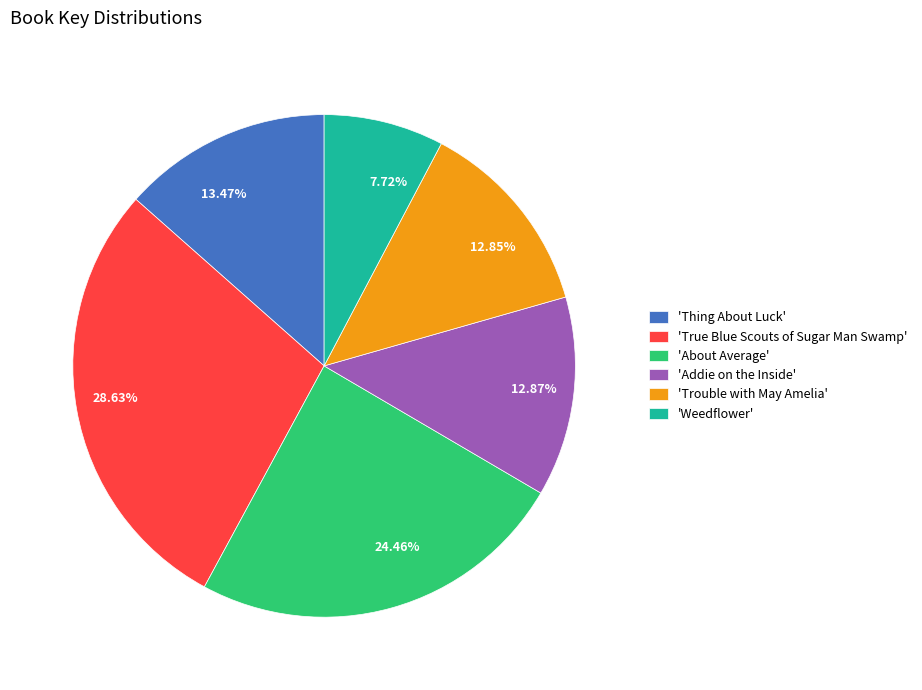

Does any single category account for the majority?

No